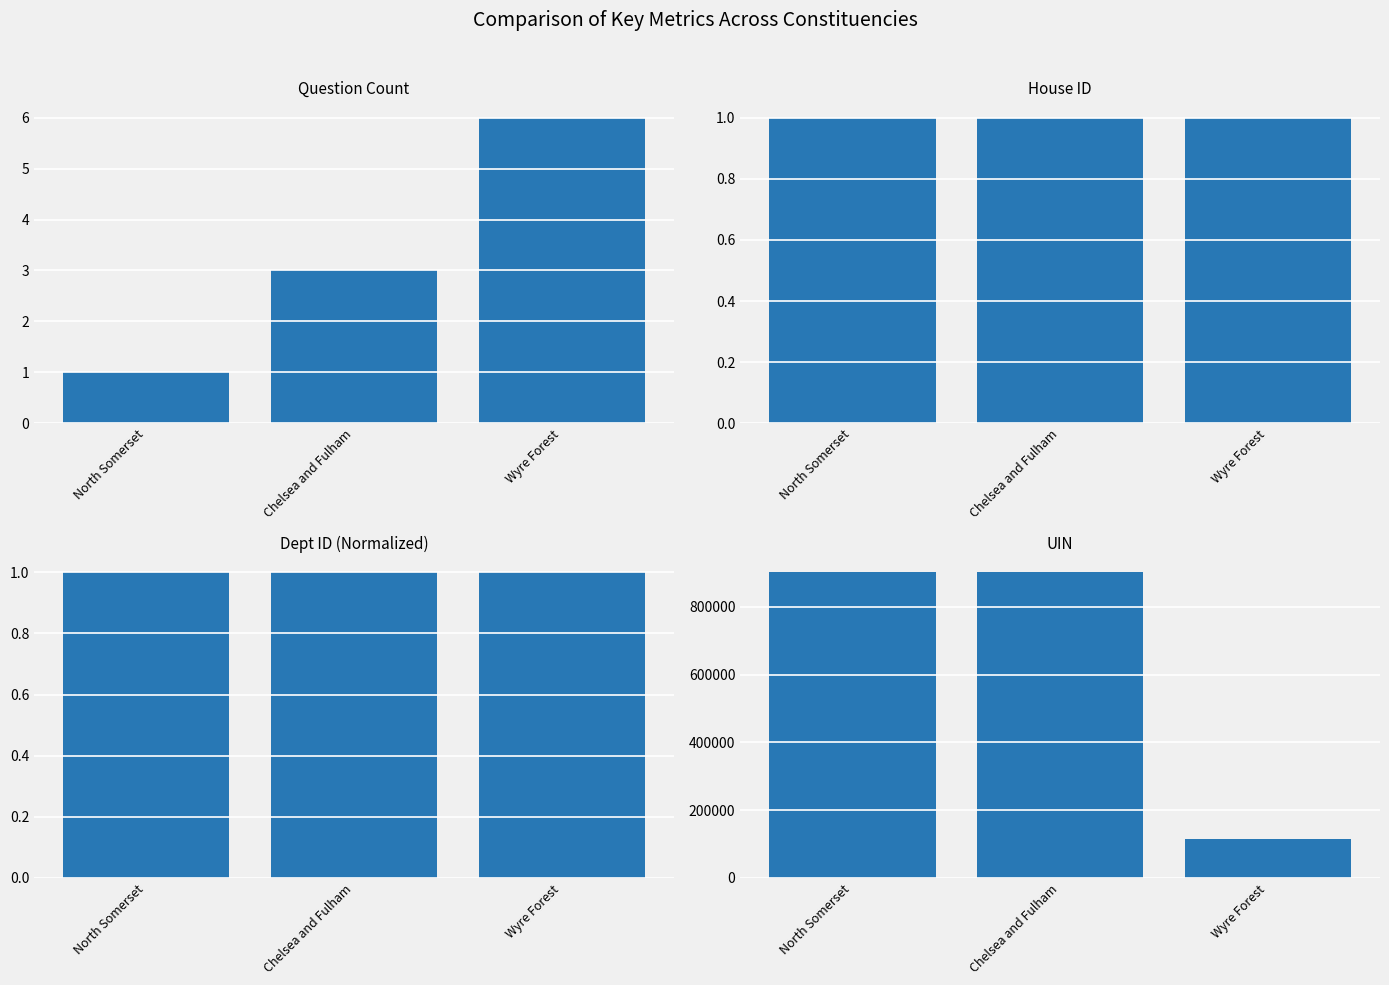

Is the value of Question Count at North Somerset greater than the value of UIN at North Somerset?

No